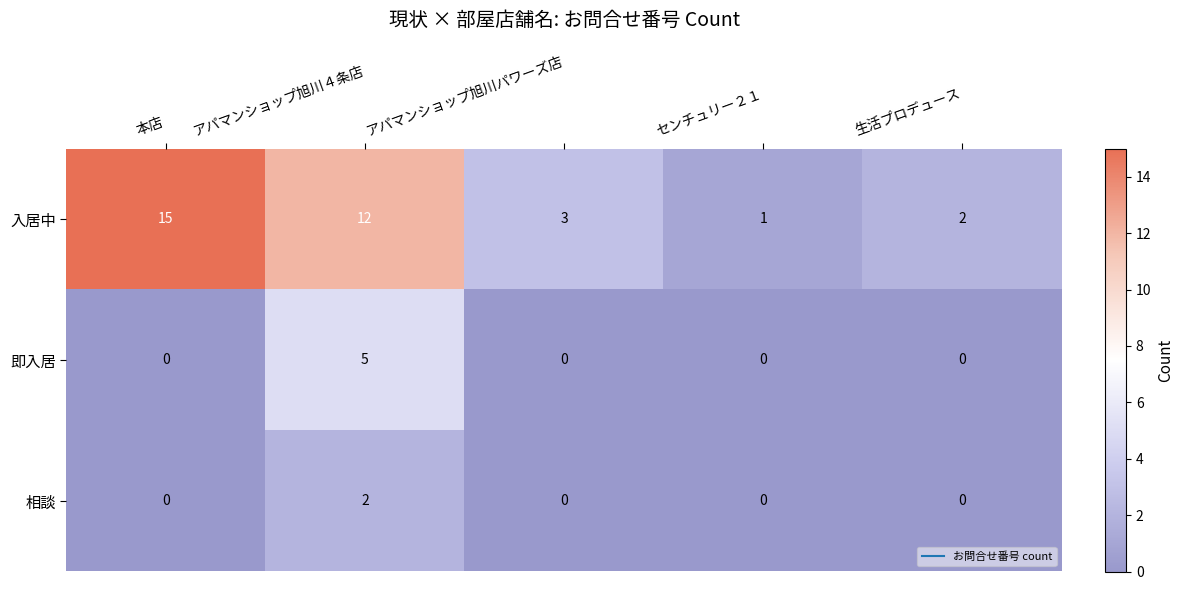

The value of 相談 at アパマンショップ旭川パワーズ店 is 0. True or false?

True